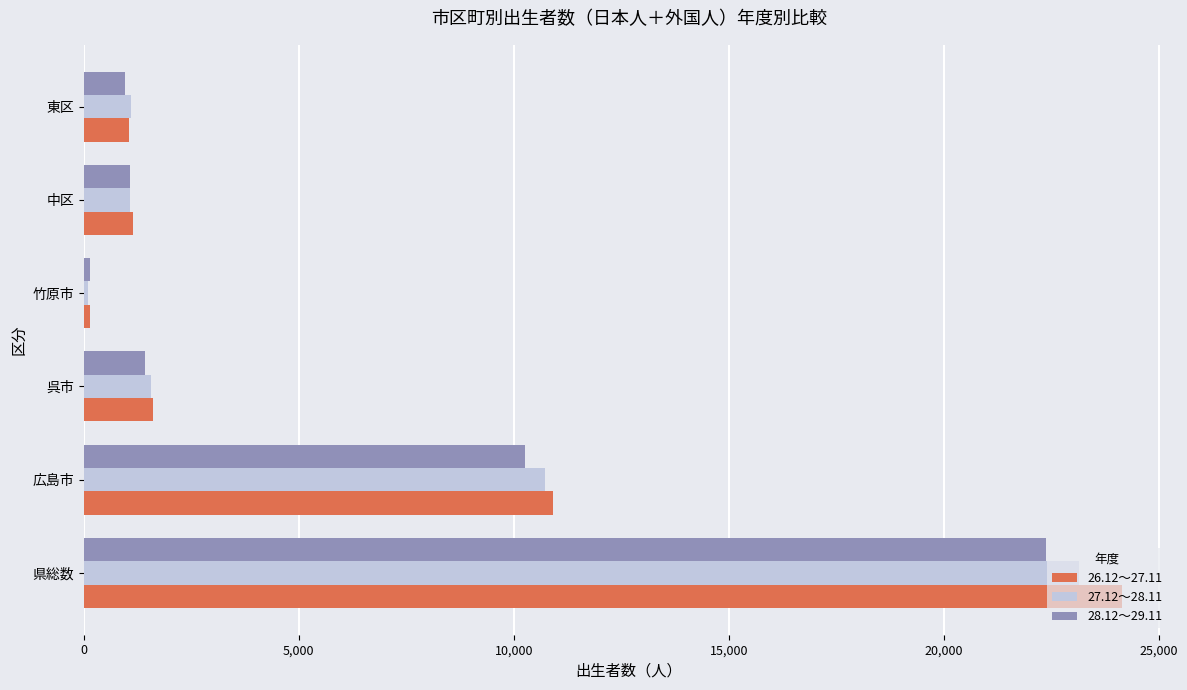

What is the difference between the highest and lowest values at 広島市?

656